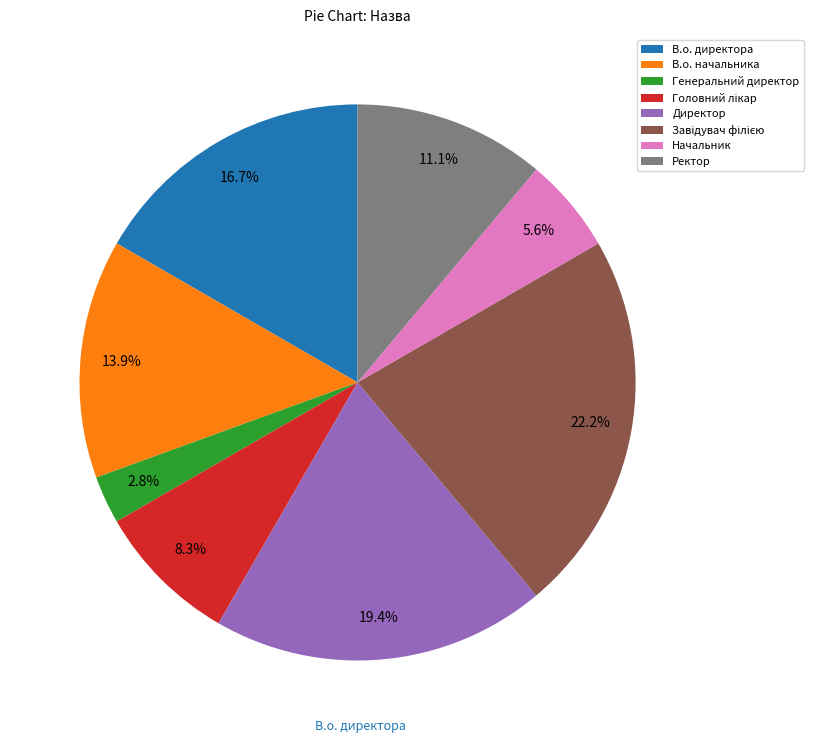

Combined, do Директор and Генеральний директор account for over 50%?

No